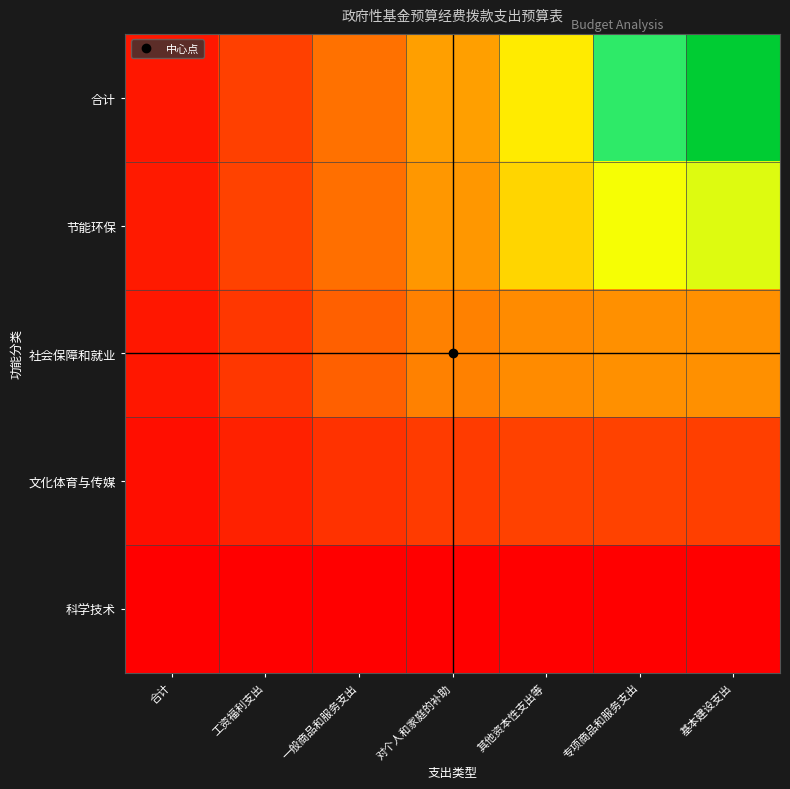

Reading right to left, what are all the values shown in this chart?

科学技术: 基本建设支出=0.0	专项商品和服务支出=0.0	其他资本性支出等=0.0	对个人和家庭的补助=0.0	一般商品和服务支出=0.0	工资福利支出=0.0	合计=0.0
文化体育与传媒: 基本建设支出=1875.0	专项商品和服务支出=1964.3	其他资本性支出等=1934.5	对个人和家庭的补助=1785.7	一般商品和服务支出=1517.9	工资福利支出=1011.9	合计=446.4
社会保障和就业: 基本建设支出=5000.0	专项商品和服务支出=5000.0	其他资本性支出等=4761.9	对个人和家庭的补助=4285.7	一般商品和服务支出=2857.1	工资福利支出=1666.7	合计=714.3
节能环保: 基本建设支出=9375.0	专项商品和服务支出=9107.1	其他资本性支出等=7589.3	对个人和家庭的补助=5357.1	一般商品和服务支出=3482.1	工资福利支出=1964.3	合计=803.6
合计: 基本建设支出=15000.0	专项商品和服务支出=11428.6	其他资本性支出等=8333.3	对个人和家庭的补助=5714.3	一般商品和服务支出=3571.4	工资福利支出=1904.8	合计=714.3